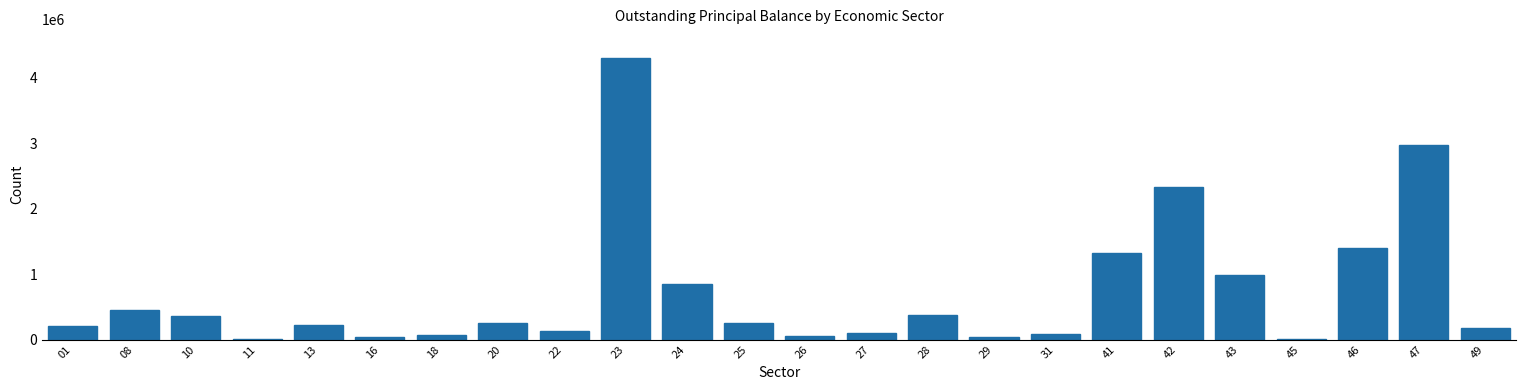

The value at 46 is 854364.3. True or false?

False